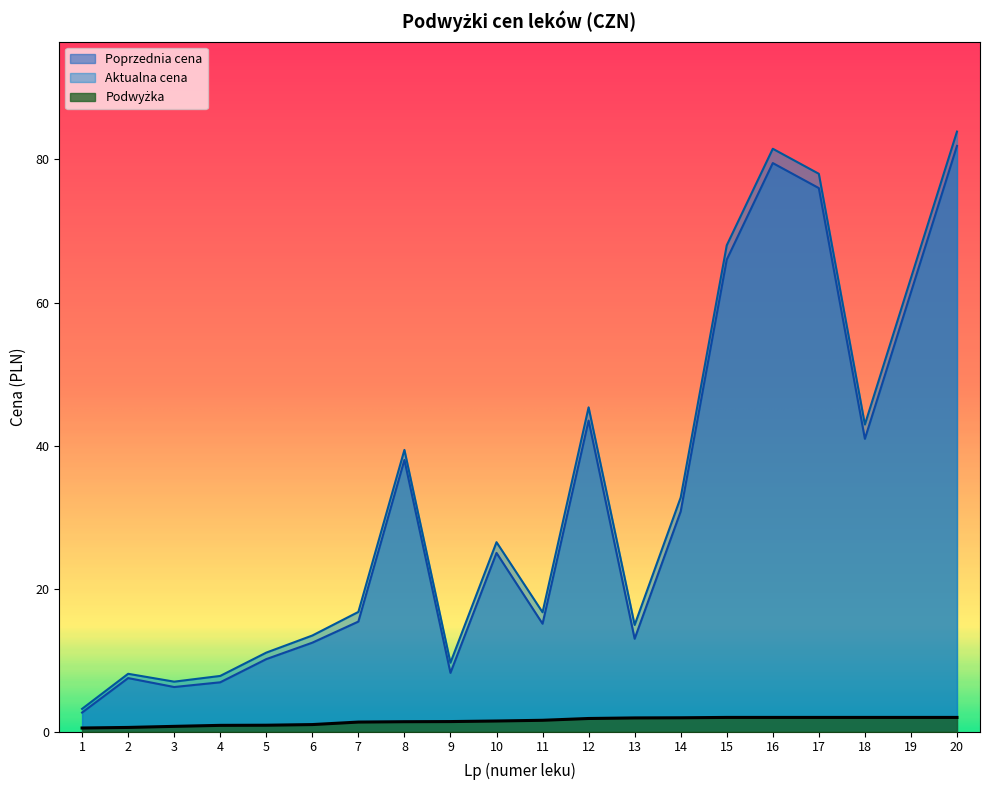

Does the chart have visible grid lines?

No